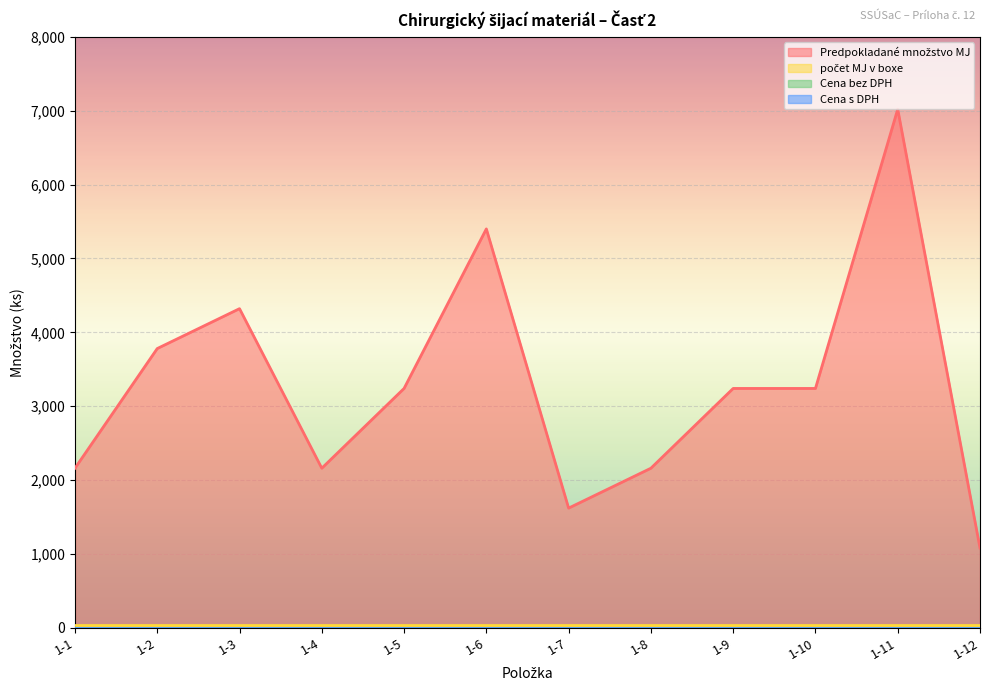

At 1-5, list the series in order from largest to smallest.

Predpokladané množstvo MJ, počet MJ v boxe, Cena bez DPH, Cena s DPH